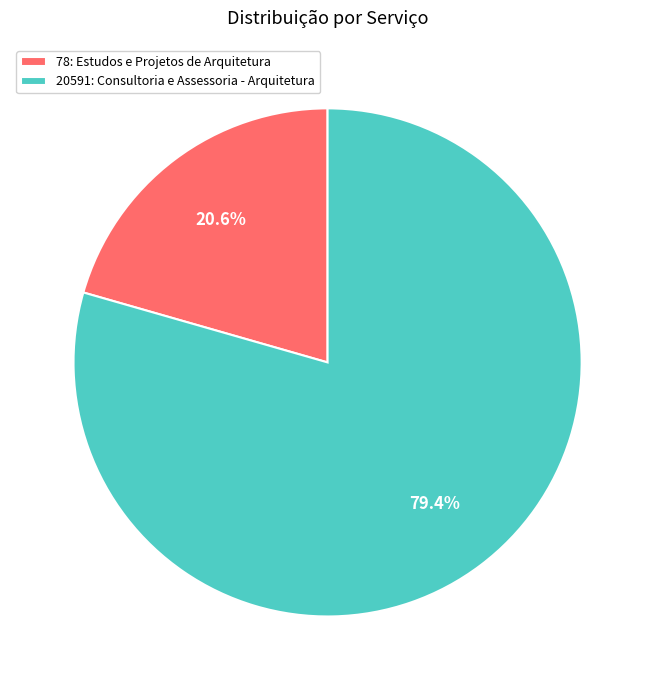

Is 20591: Consultoria e Assessoria - Arquitetura the majority of the pie?

Yes